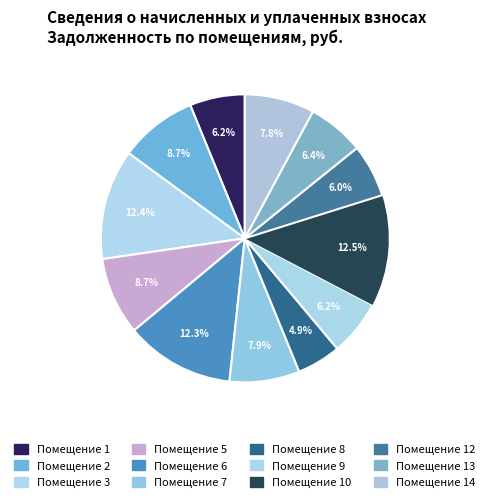

How many segments does this pie chart have?

12